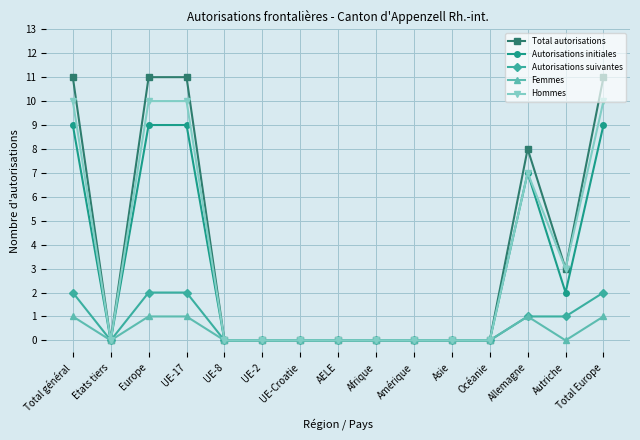

Which series has the widest spread of values?

Total autorisations